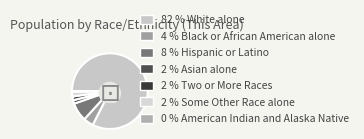

Is there any slice that represents more than half of the pie?

Yes